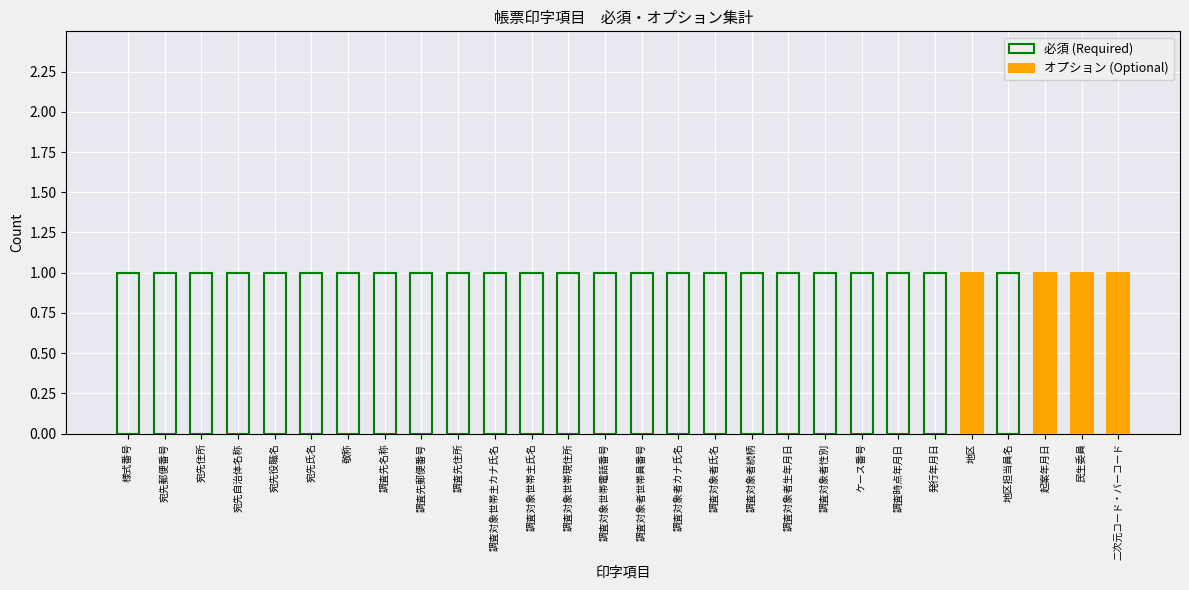

What is the value of the 必須 bar at the 20th from the left?

1